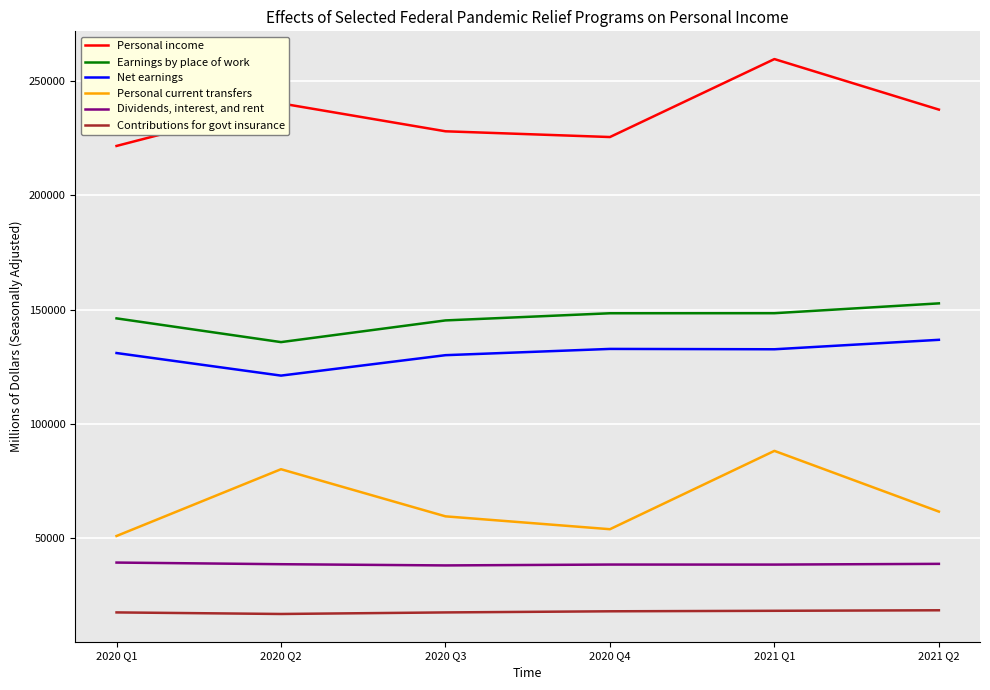

At which category is the sum across all series the highest?

2021 Q1